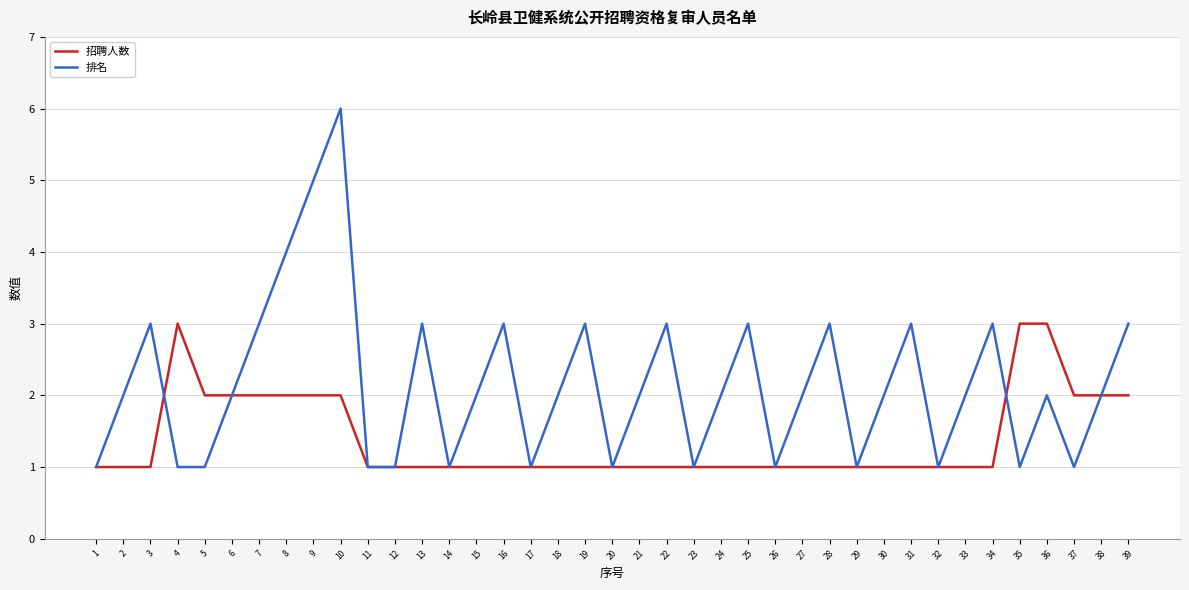

Rank the series by their maximum value, from highest to lowest.

排名, 招聘人数